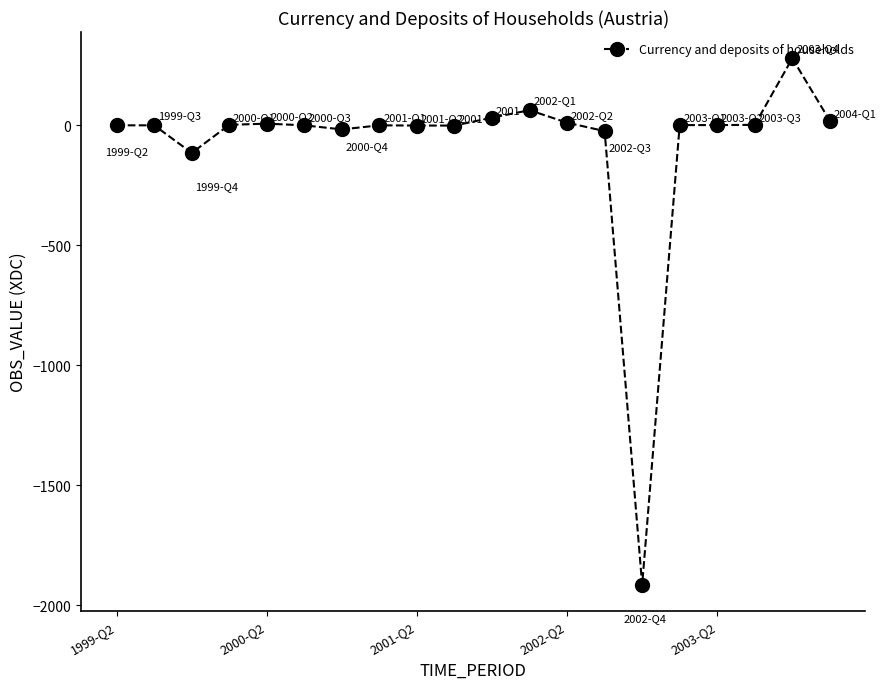

What is the sum of all values?

-1675